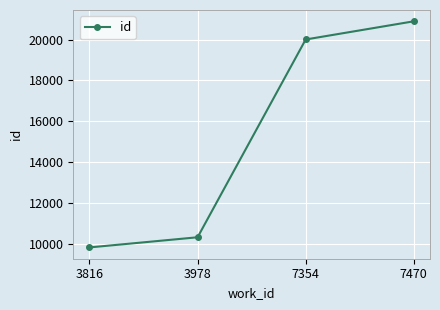

Rank the categories by value from highest to lowest.

7470, 7354, 3978, 3816